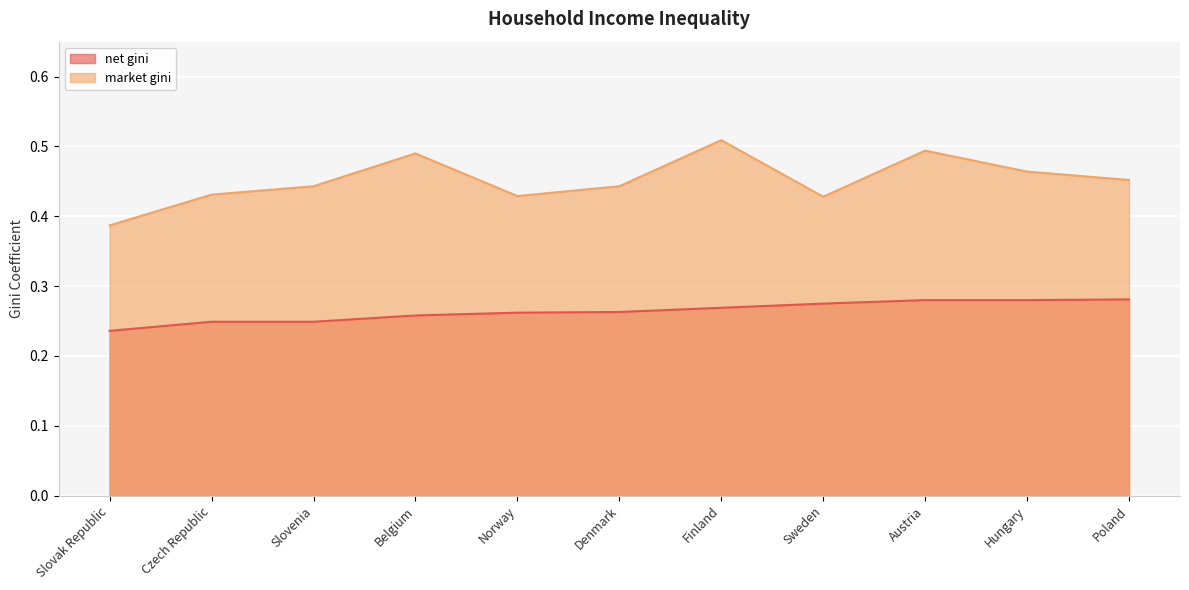

At which category is the sum across all series the highest?

Finland